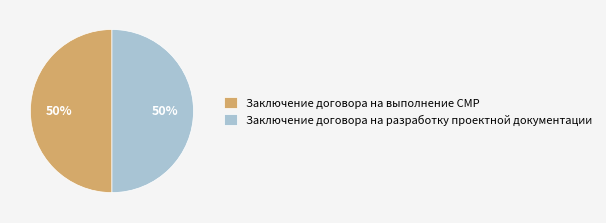

To the nearest percent, what percentage of the pie is Заключение договора на выполнение СМР?

50%